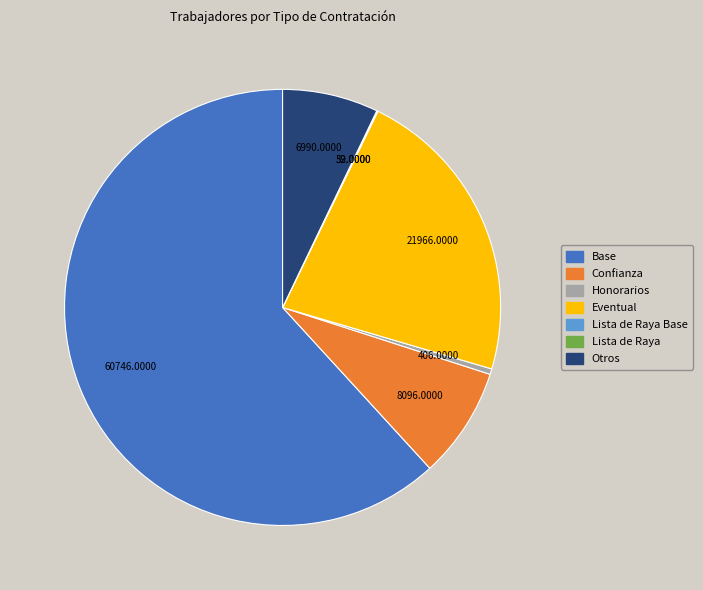

Does any single category account for the majority?

Yes